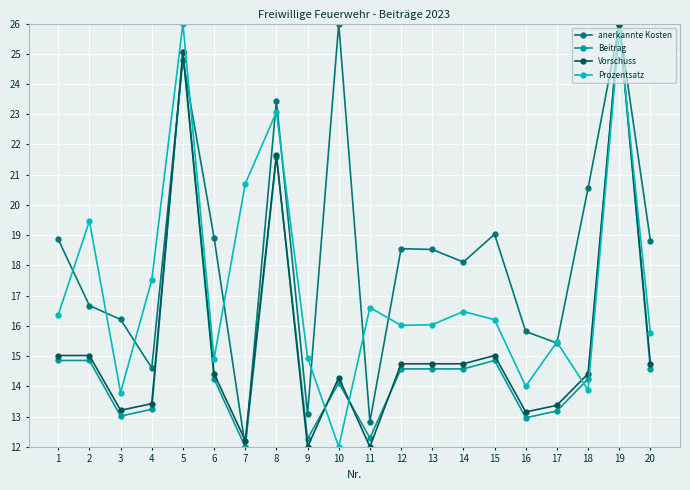

At which category does Beitrag reach its first local valley?

3